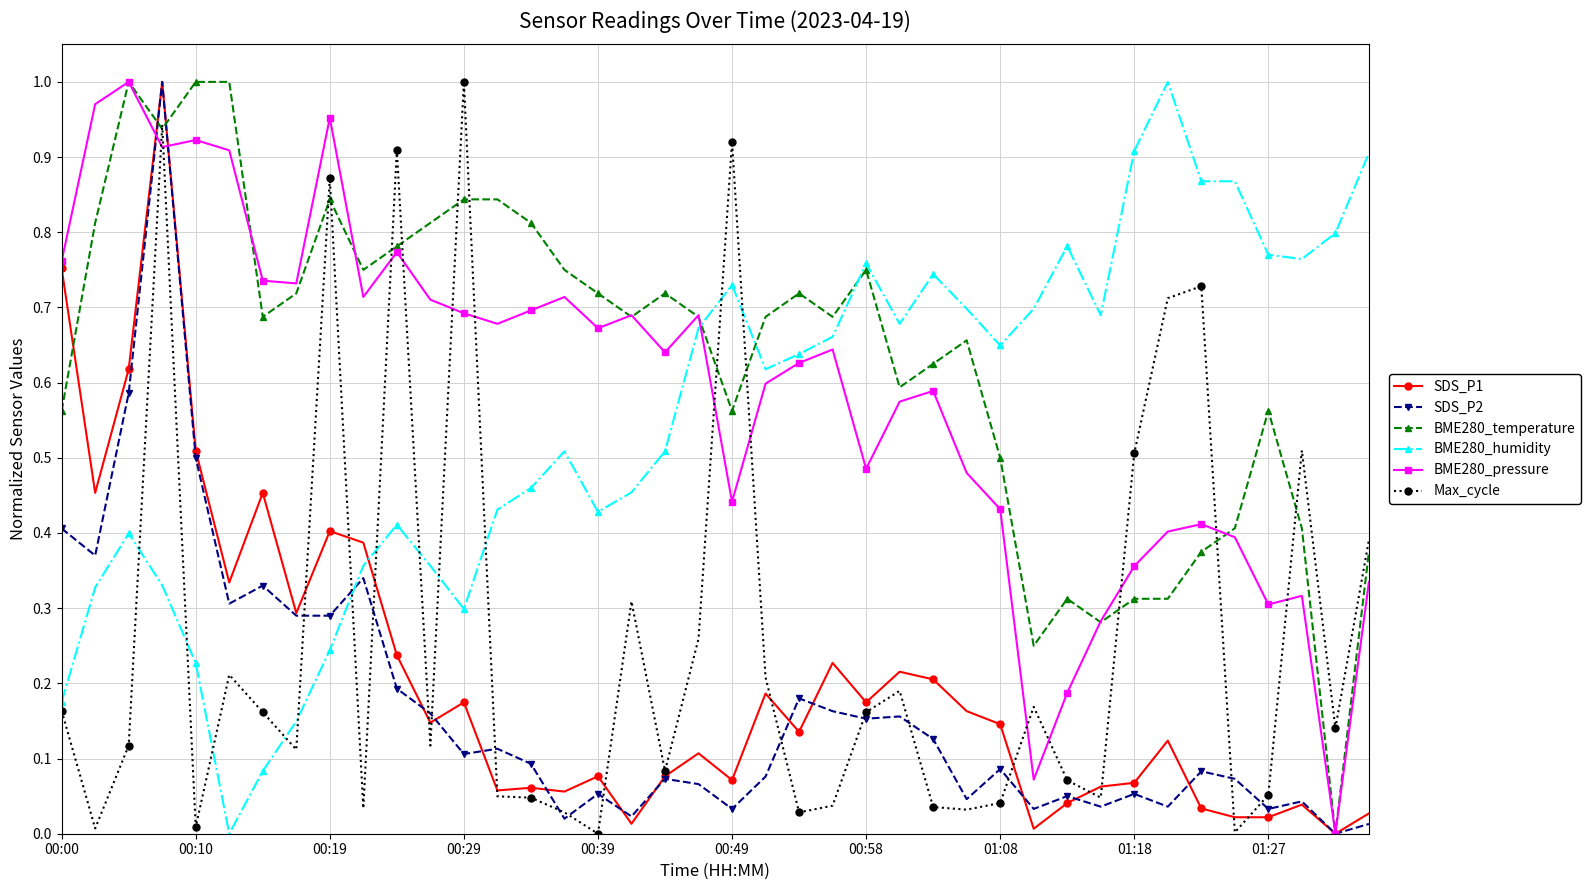

After their last crossing, which series has the higher values: BME280_humidity or Max_cycle?

BME280_humidity